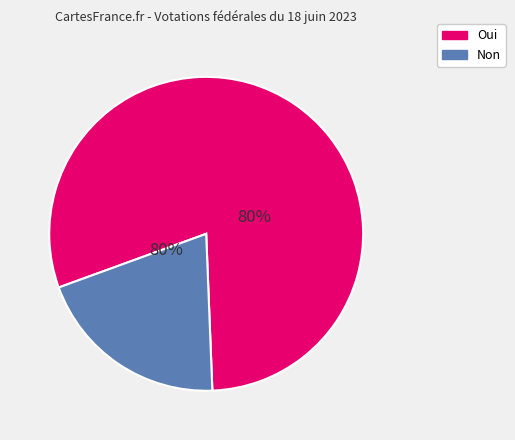

Rank the categories by value from highest to lowest.

Oui, Non